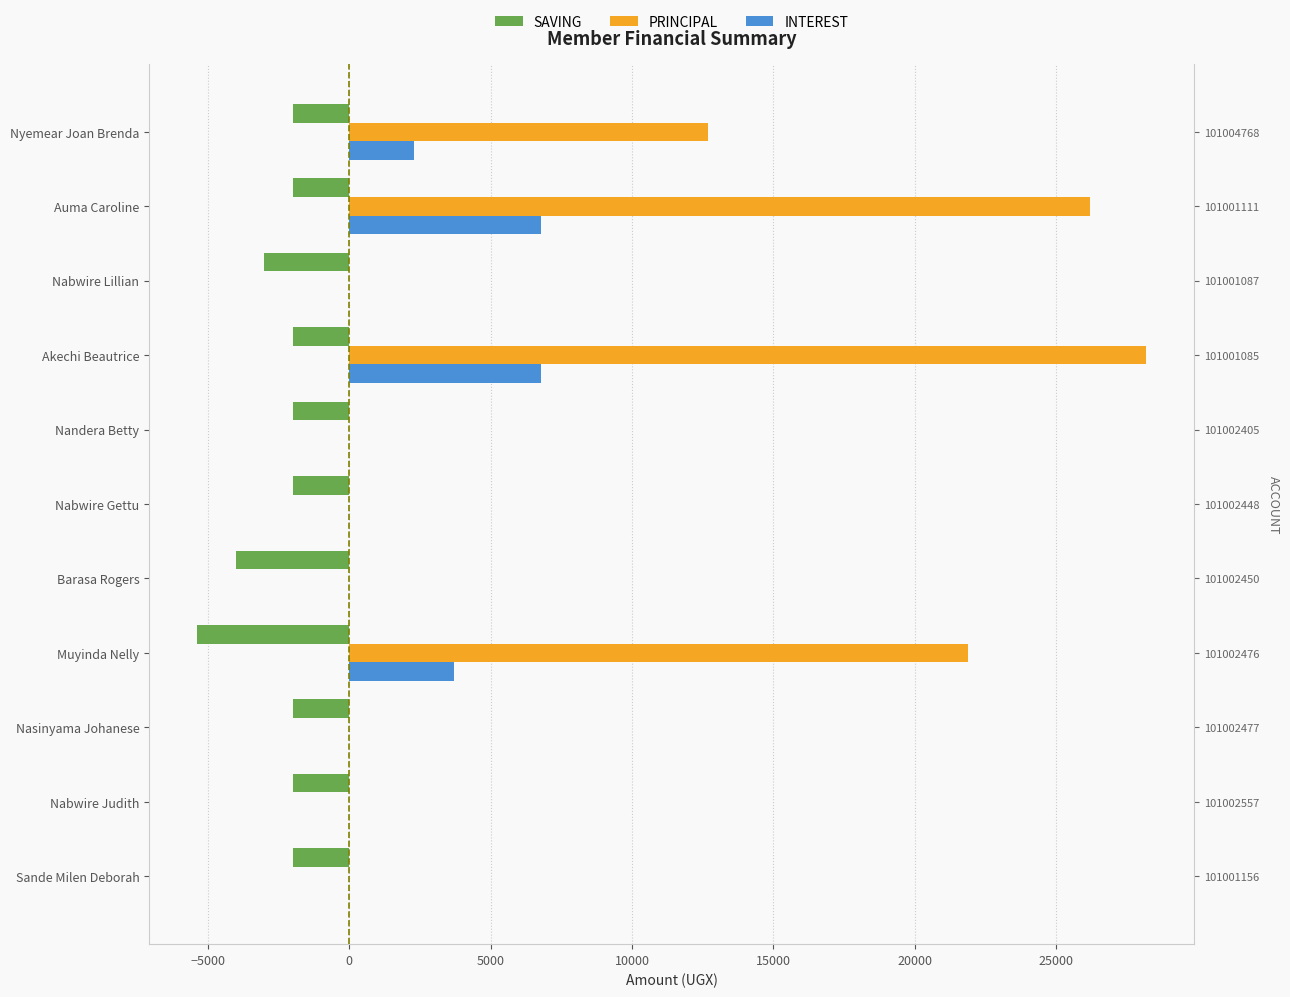

What is the greatest value displayed?

28200